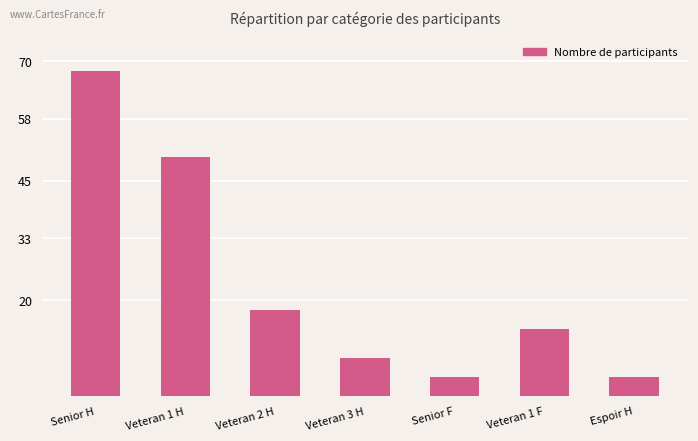

Approximately how many times larger is the value at Senior H compared to Espoir H?

17.0